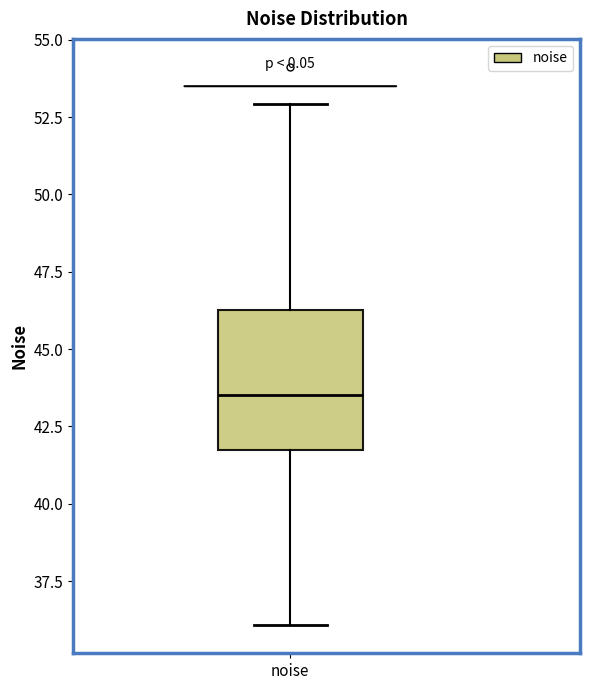

Read this box plot against the y-axis: the position of the median line, the range covered by the box, and the ends of both whiskers. The values are not printed on the chart, so give them approximately, as read against the axis.

median 43.5, box 41.5 to 46.5, whiskers 36.0 to 53.0